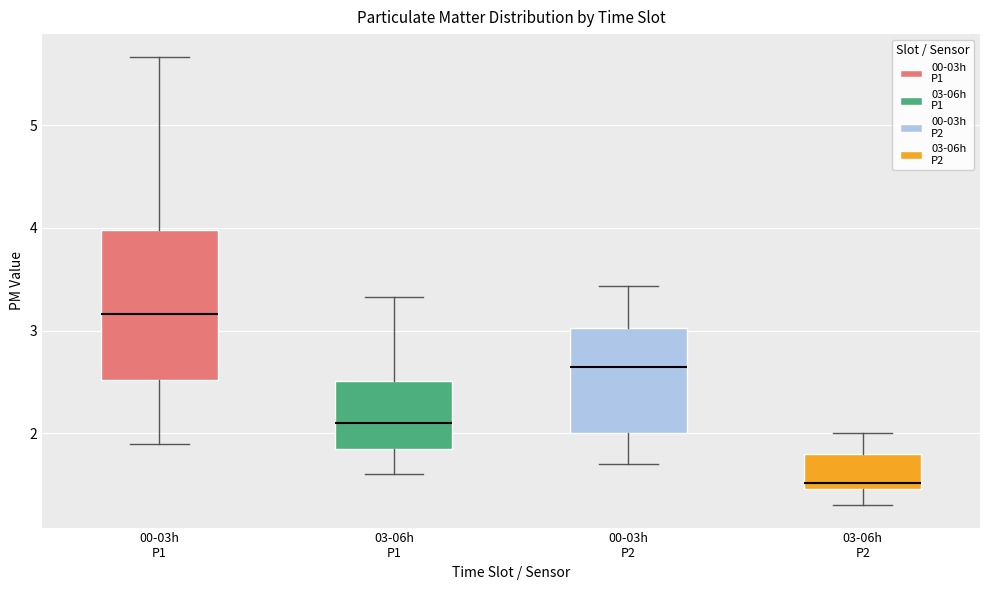

Which box is the tallest, from its lower edge to its upper edge?

00-03h P1